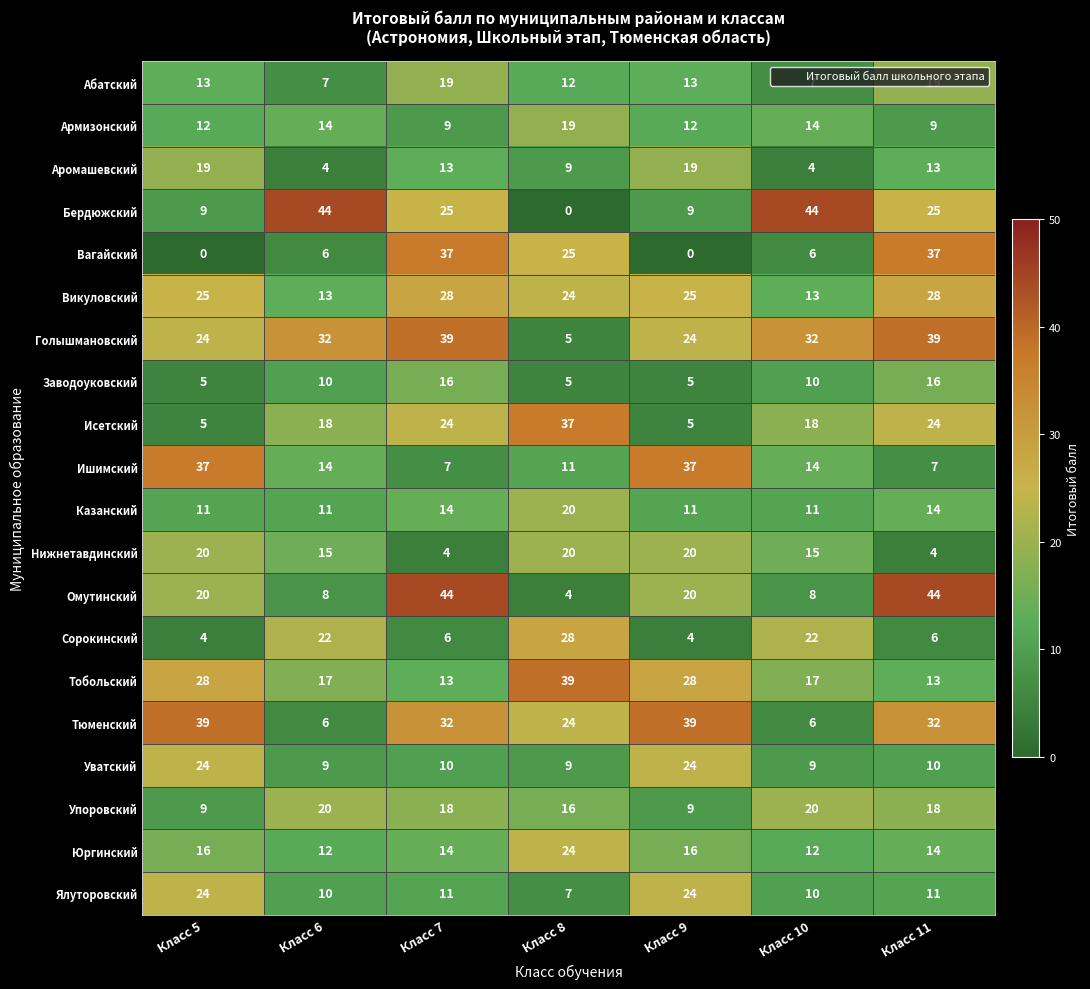

What is the total value across all series at Класс 9?

344